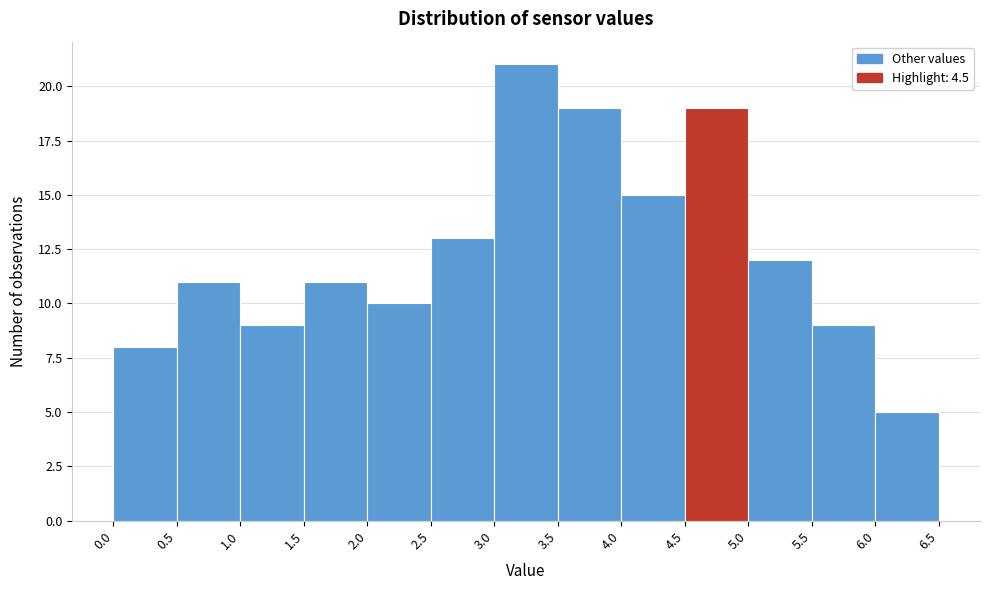

Which range on the x-axis has the tallest bar?

3.0 to 3.5